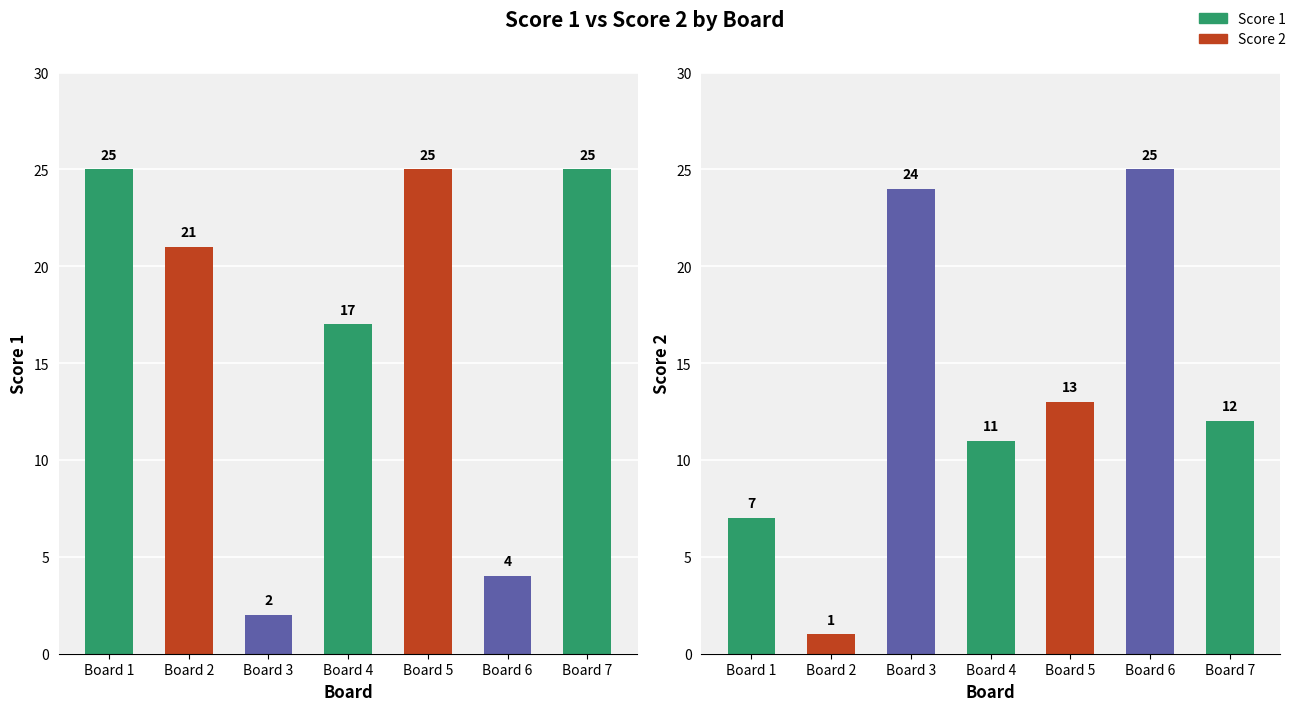

What is the difference between the highest and lowest values at Board 3?

22